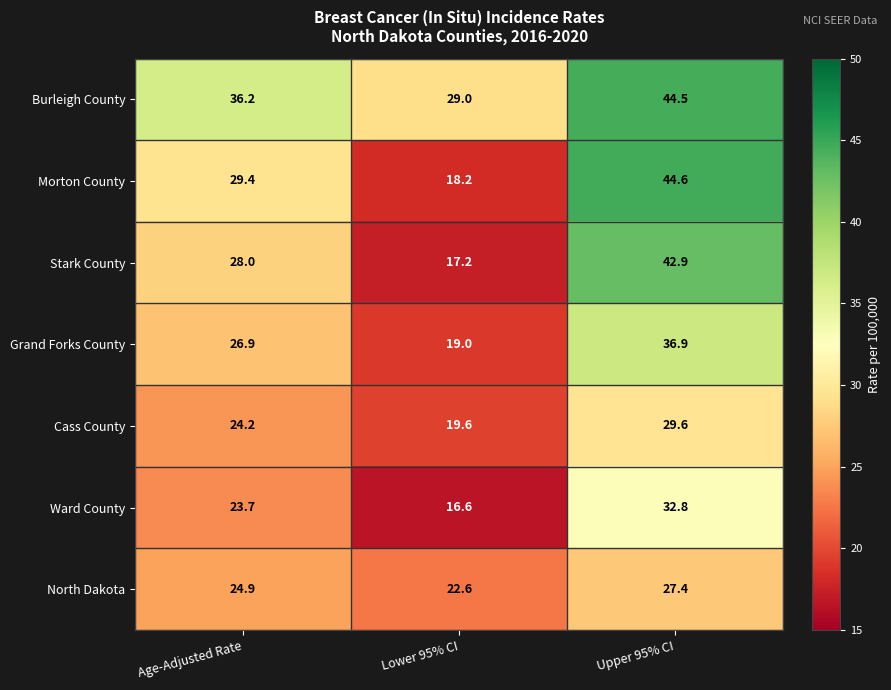

What is the spread (max minus min) of values at Upper 95% CI?

17.2